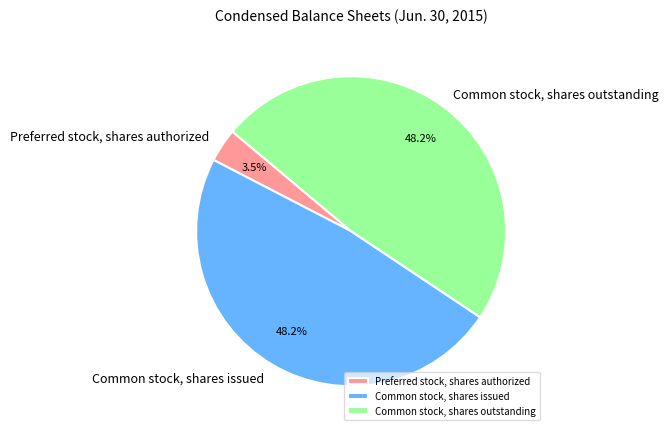

What is the ratio of the value at Common stock, shares outstanding to the value at Common stock, shares issued?

1.0